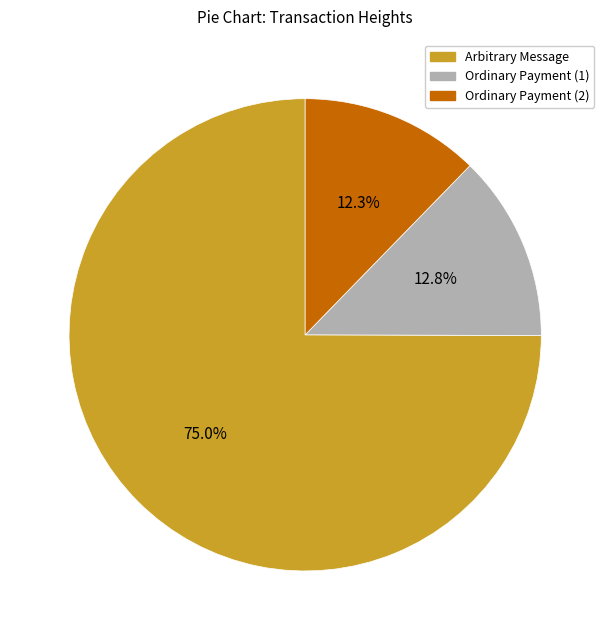

To the nearest percent, what is the difference between the largest and smallest slice percentages?

63%